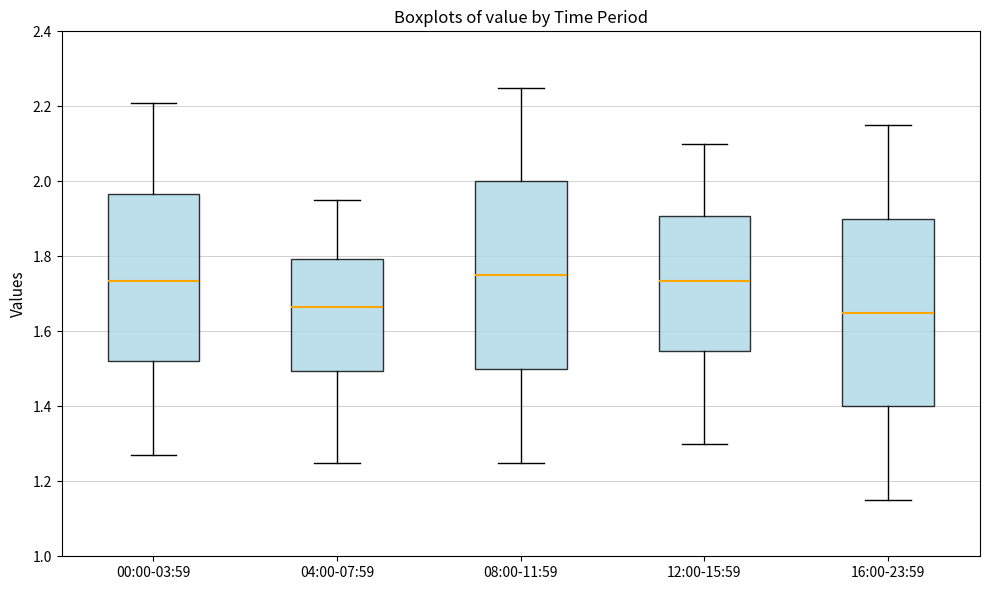

Where is the lower edge of the box for 16:00-23:59 on the y-axis? The values are not printed on the chart, so give them approximately, as read against the axis.

1.40